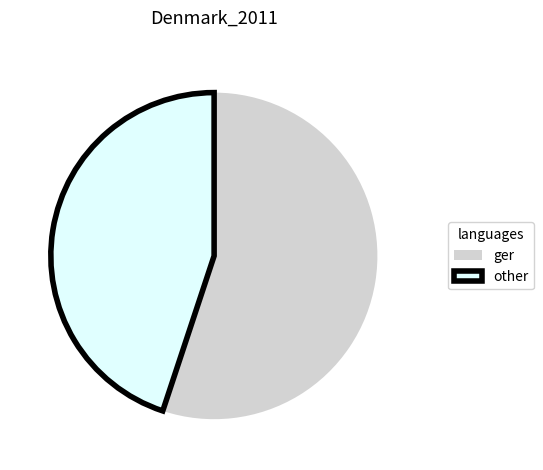

Which slice is the smallest?

other